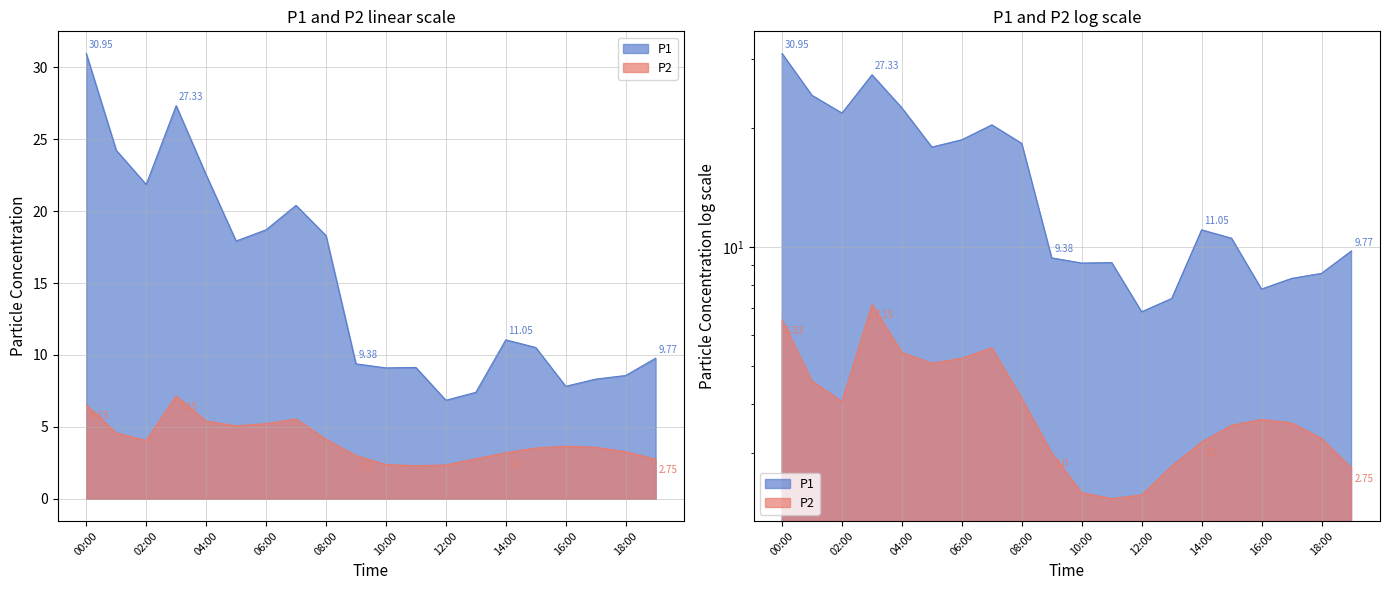

At which label does P2 first exceed 3?

00:00